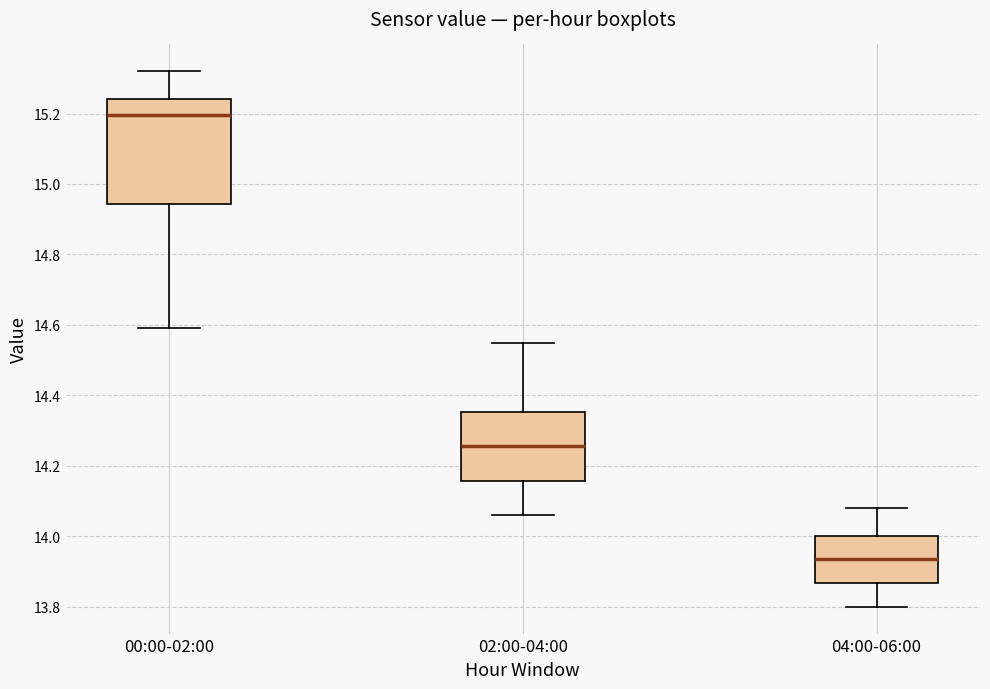

Reading left to right, transcribe this box plot: for each box, give where its median line is, the range the box spans, and where its two whiskers end, as read against the y-axis. The values are not printed on the chart, so give them approximately, as read against the axis.

00:00-02:00: median 15.20, box 14.94 to 15.24, whiskers 14.60 to 15.32
02:00-04:00: median 14.26, box 14.16 to 14.36, whiskers 14.06 to 14.56
04:00-06:00: median 13.94, box 13.86 to 14.00, whiskers 13.80 to 14.08